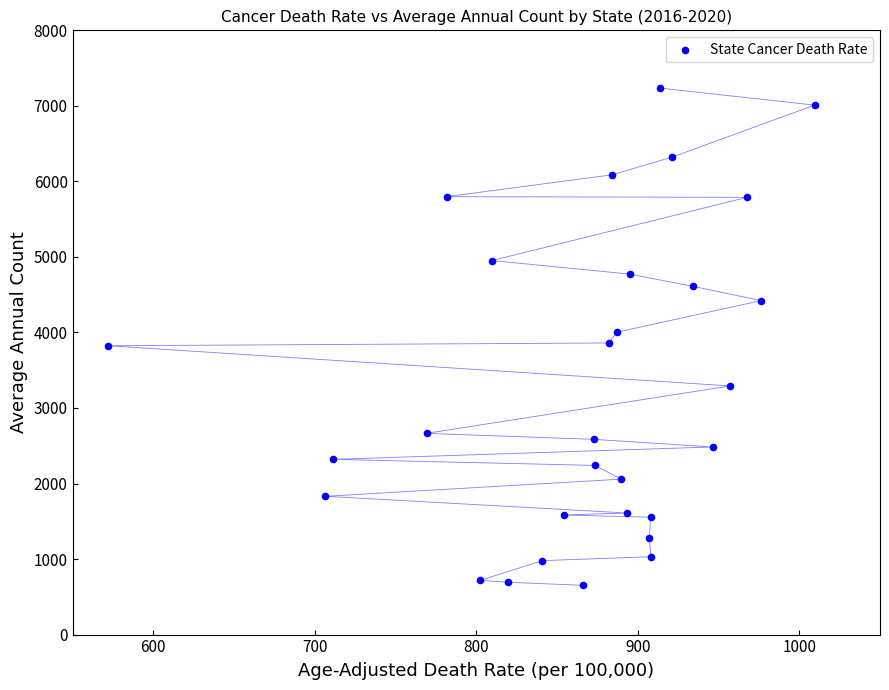

What is the range of Y values (max minus min)?

6583